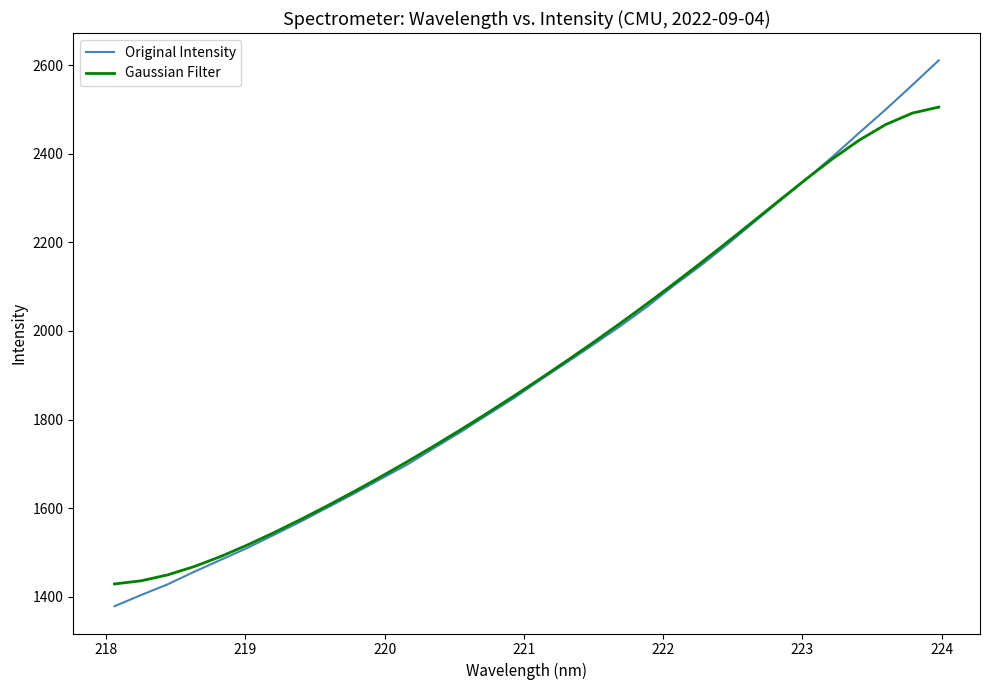

List the series in order of their peak value, lowest first.

Gaussian Filter, Original Intensity